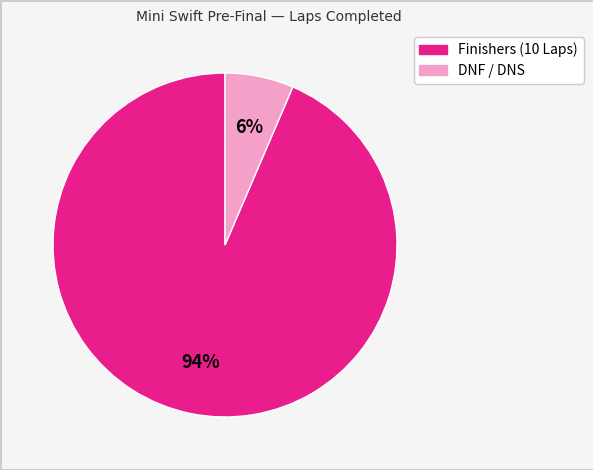

Does any single category account for the majority?

Yes